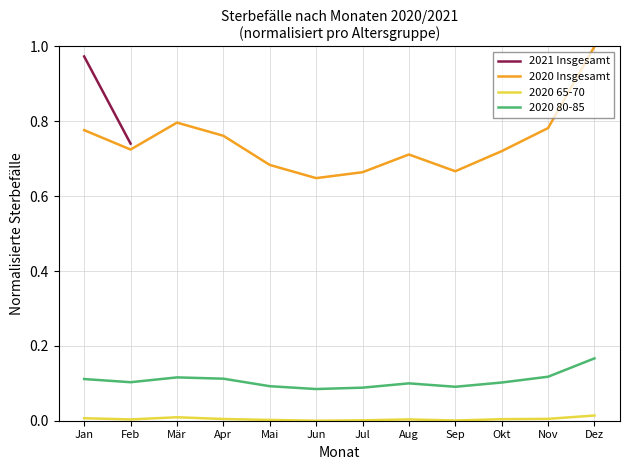

Which series has the largest total across all categories?

2020 Insgesamt